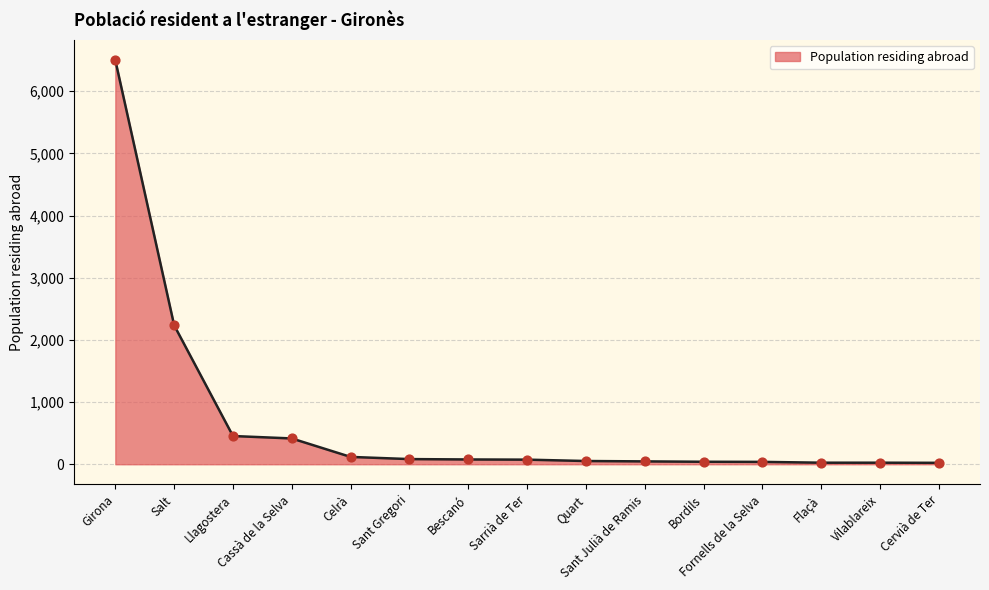

What is the ratio of the value at Bescanó to the value at Flaçà?

3.1